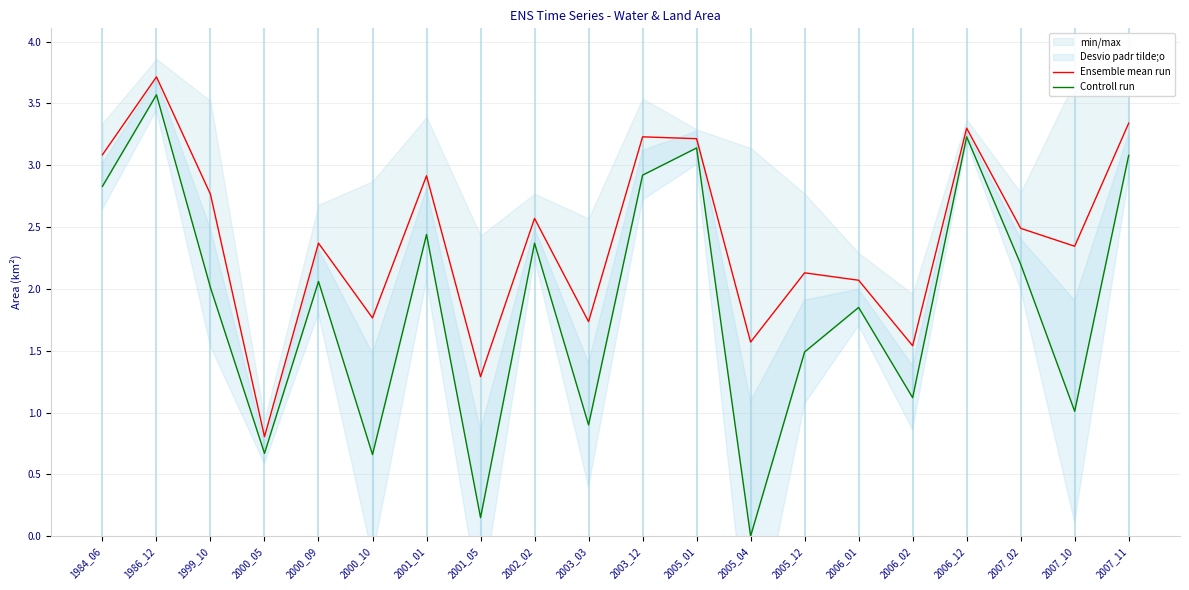

Between 2002_02 and 2006_12, which series saw the biggest shift?

Controll run